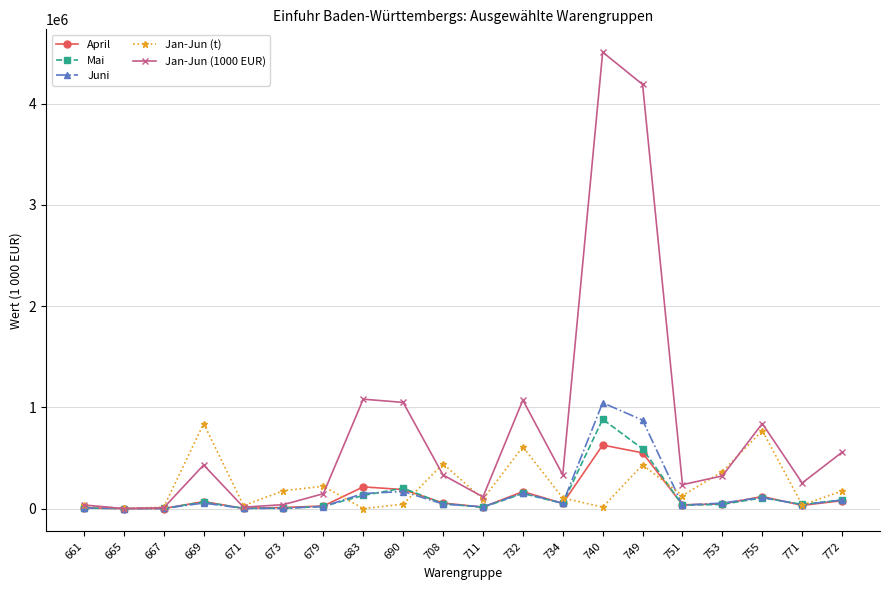

True or false: Jan-Jun (t) and April intersect in this chart.

True